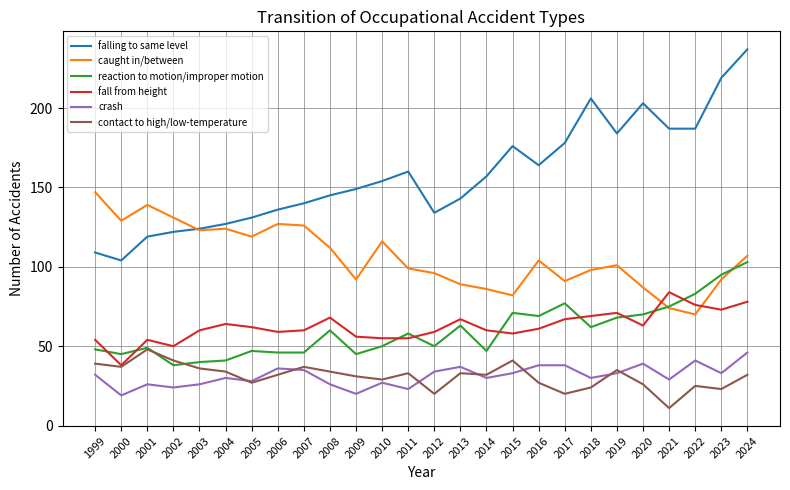

True or false: reaction to motion/improper motion and crash cross at least once.

False